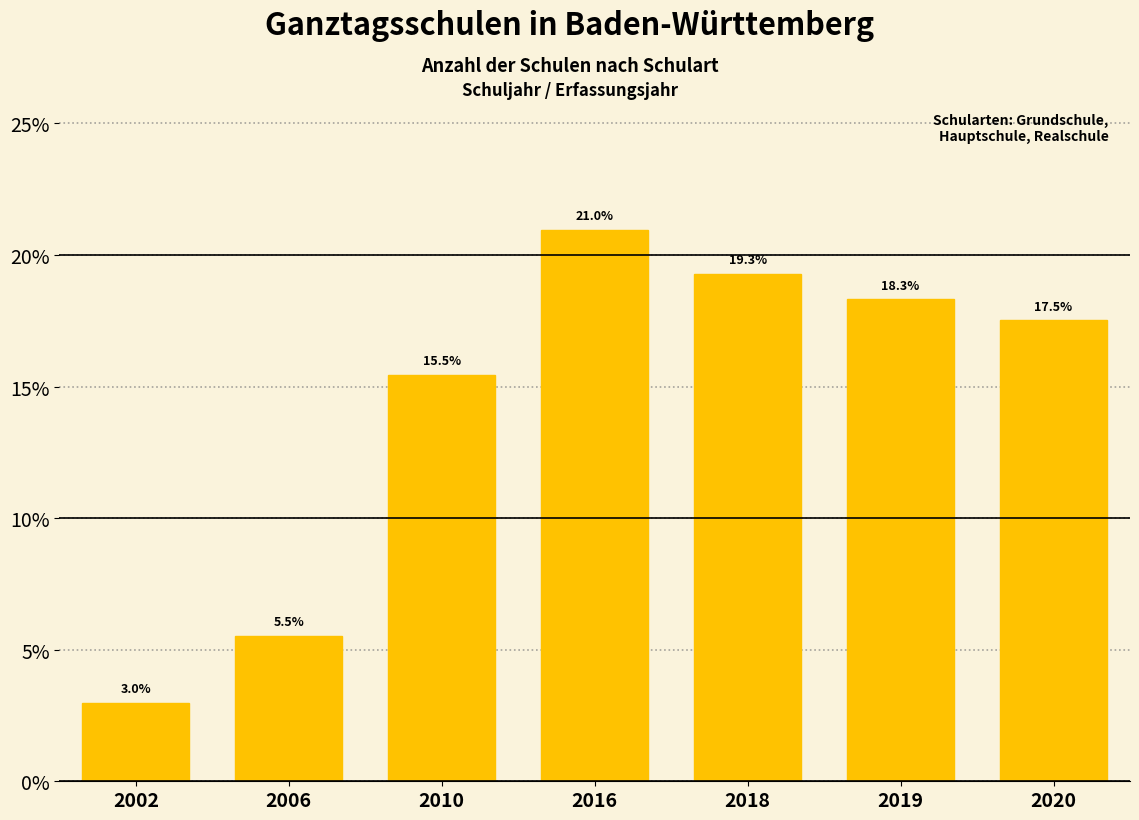

Reading left to right, transcribe all the data shown in this chart.

2002=3.0	2006=5.5	2010=15.5	2016=21.0	2018=19.3	2019=18.3	2020=17.5